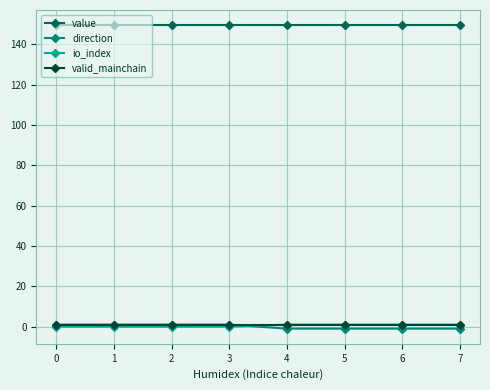

The value of value at 1 is 149.4. True or false?

True